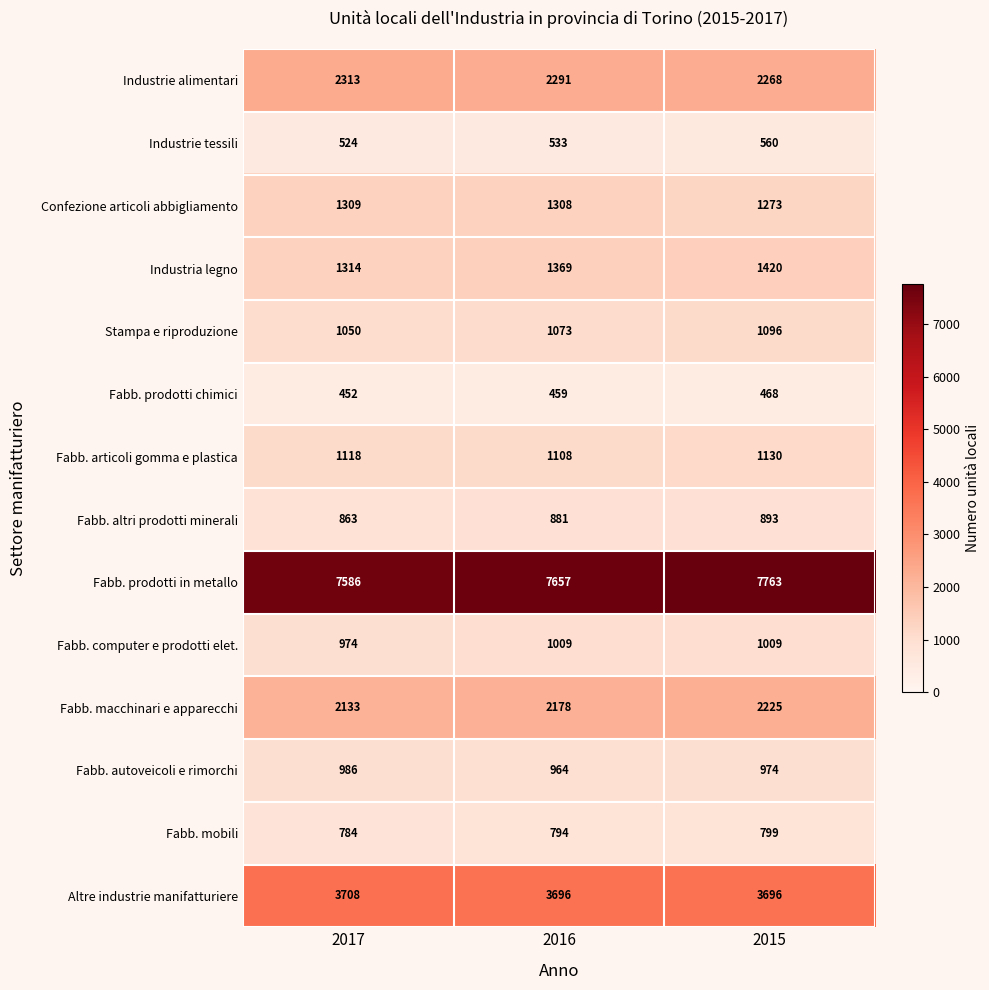

At which category is the sum across all series the highest?

2015